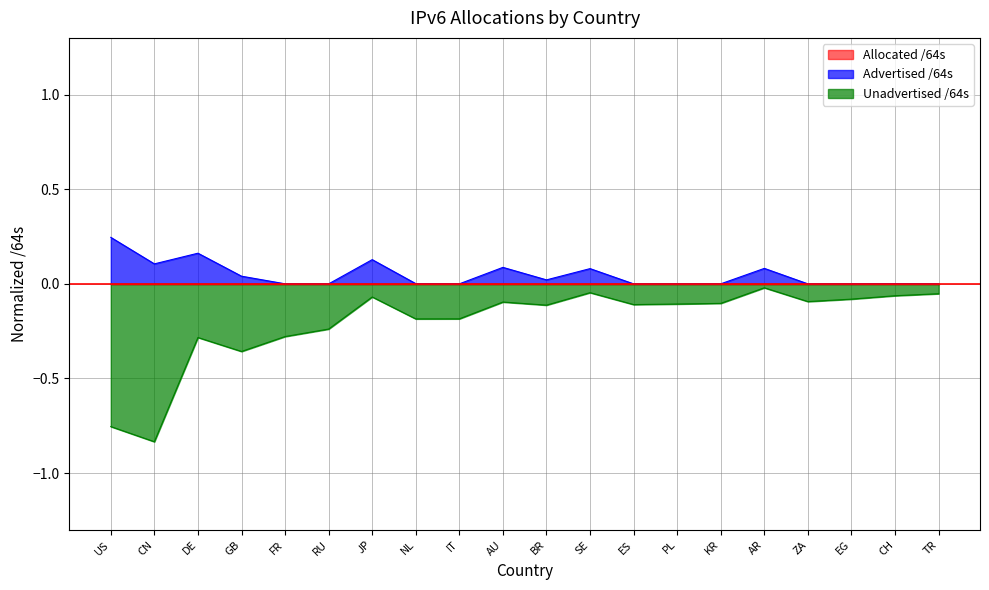

True or false: Advertised /64s and Unadvertised /64s intersect in this chart.

False